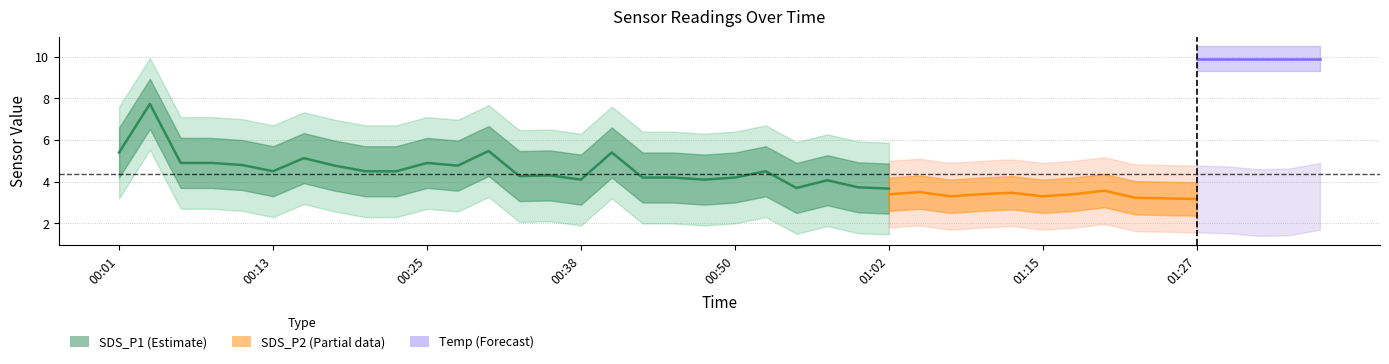

True or false: Temp and SDS_P2 intersect in this chart.

False